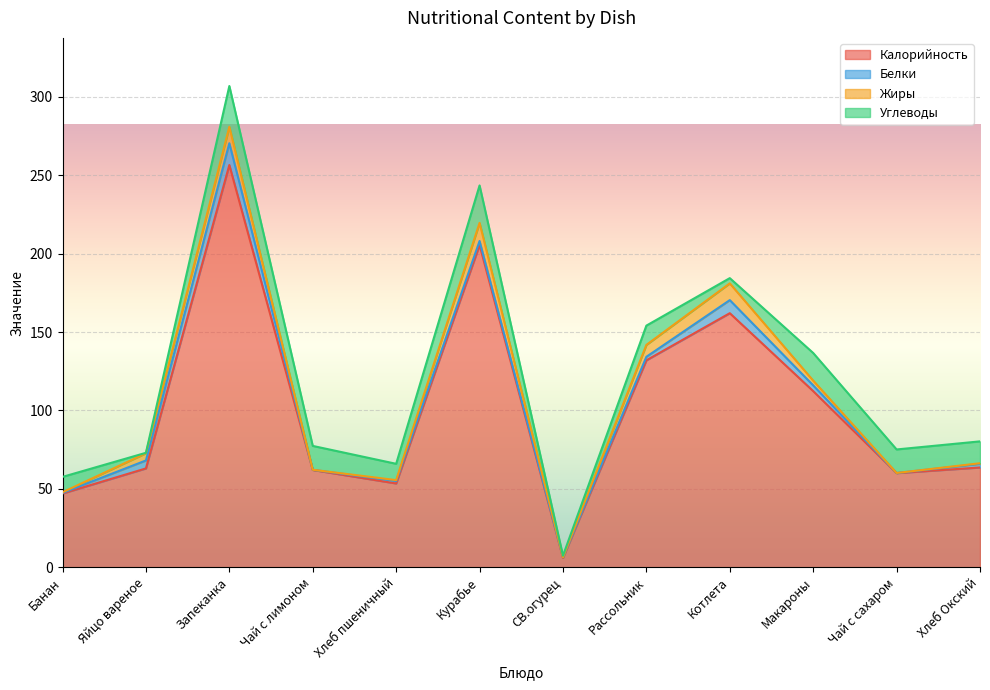

What is the difference between the second highest and minimum values in the Белки series?

8.3